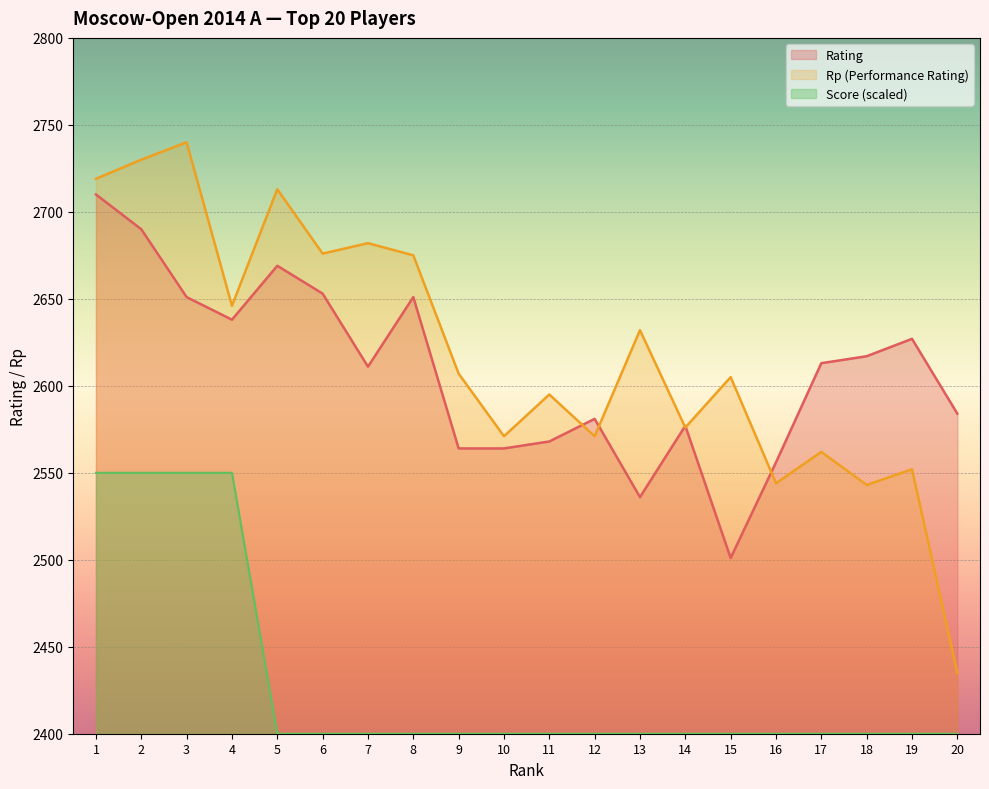

How many lines are shown in the chart?

3